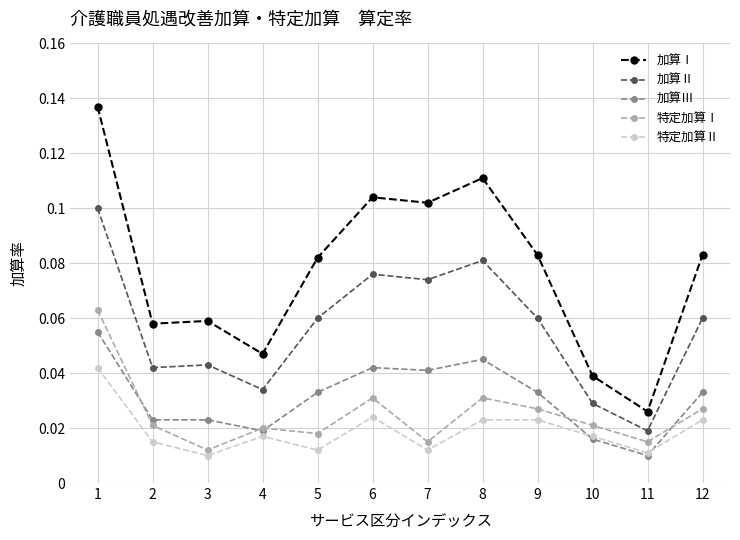

At which category does 特定加算Ⅱ reach its first local valley?

3